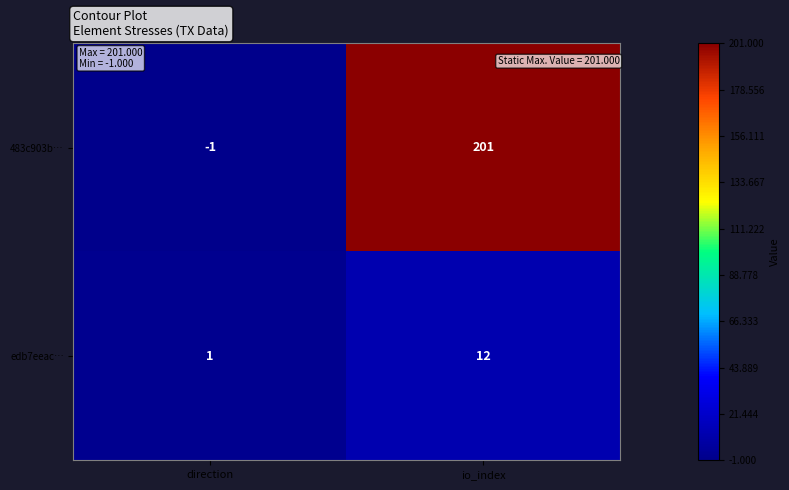

At how many categories does at least one series exceed 185?

1